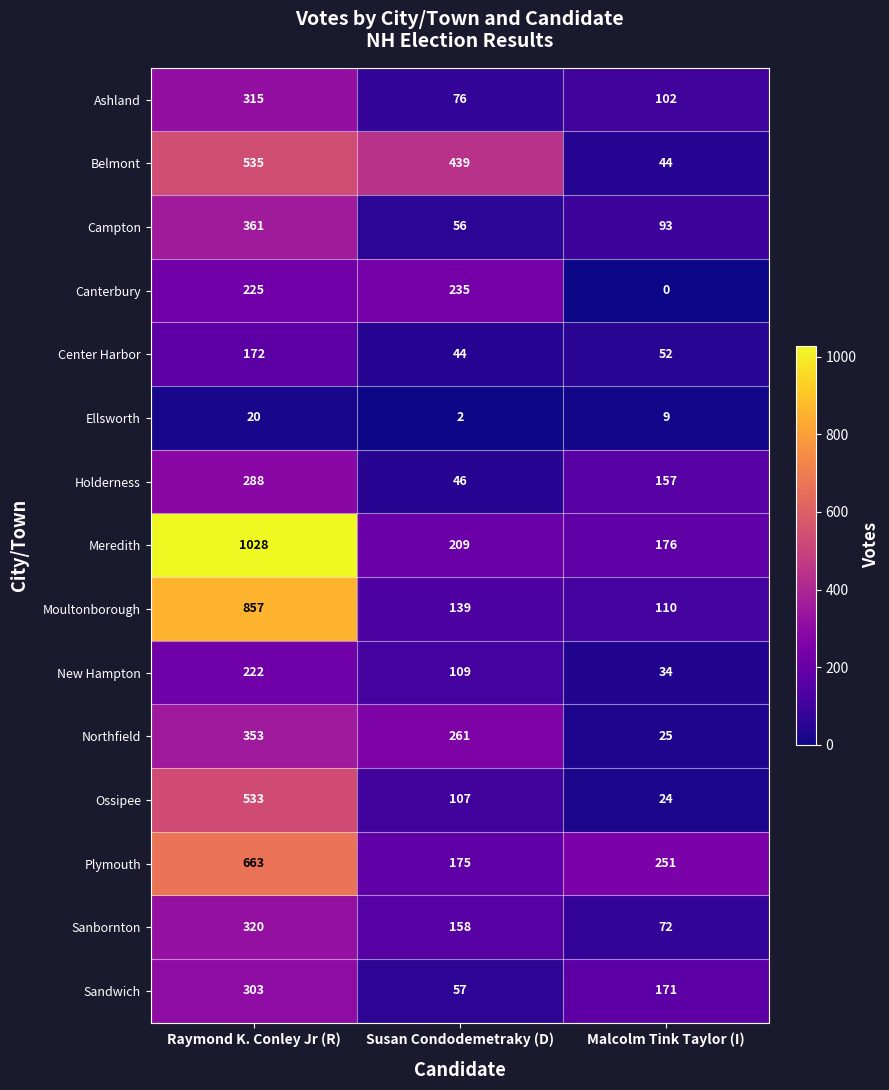

Which series has the largest range (max minus min)?

Meredith